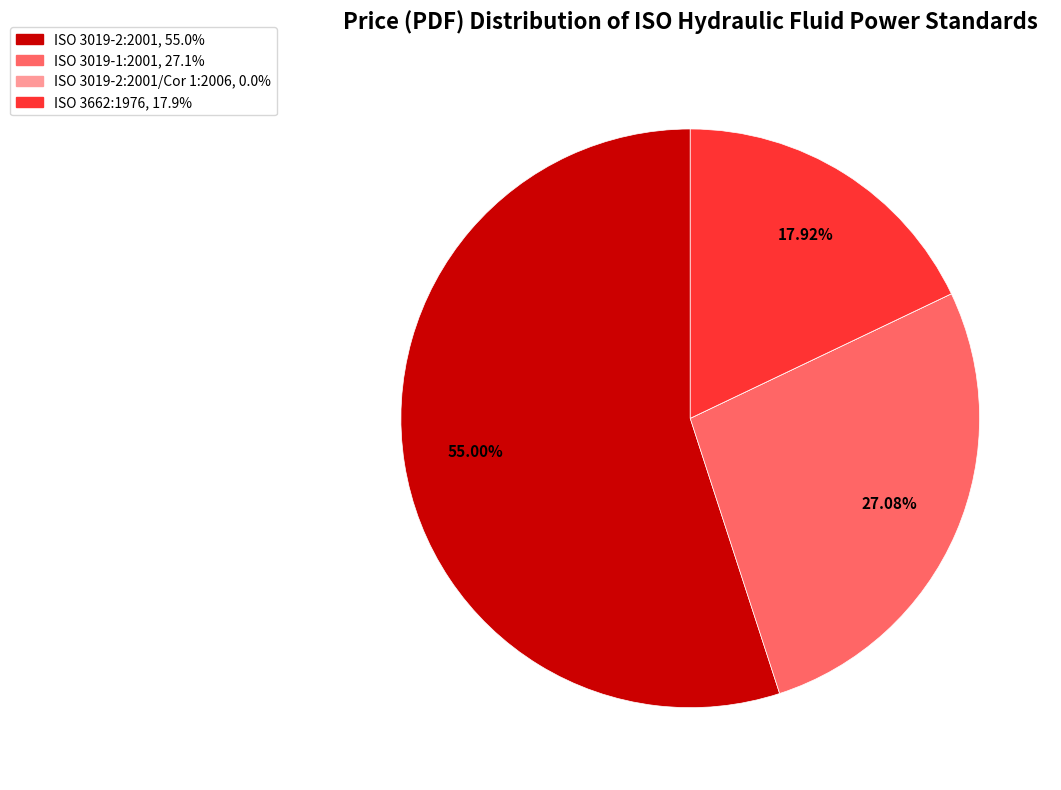

To the nearest percent, what is the average slice percentage?

25%